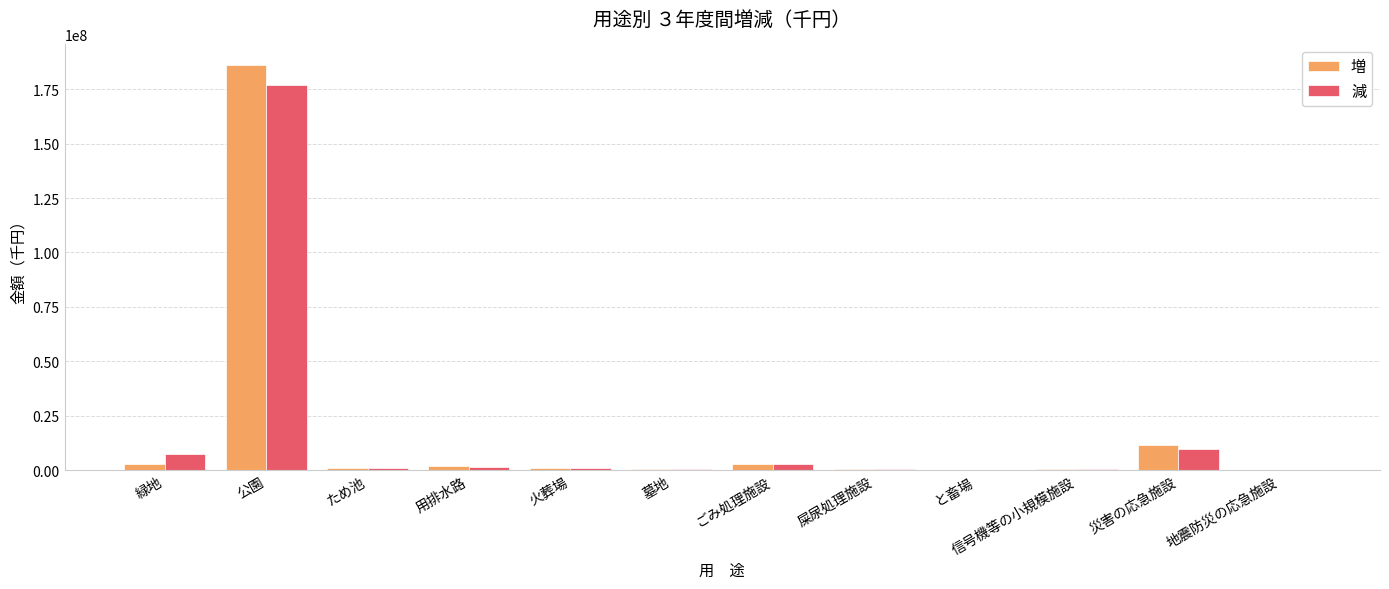

What is the approximate value of 減 at 公園?

177142027